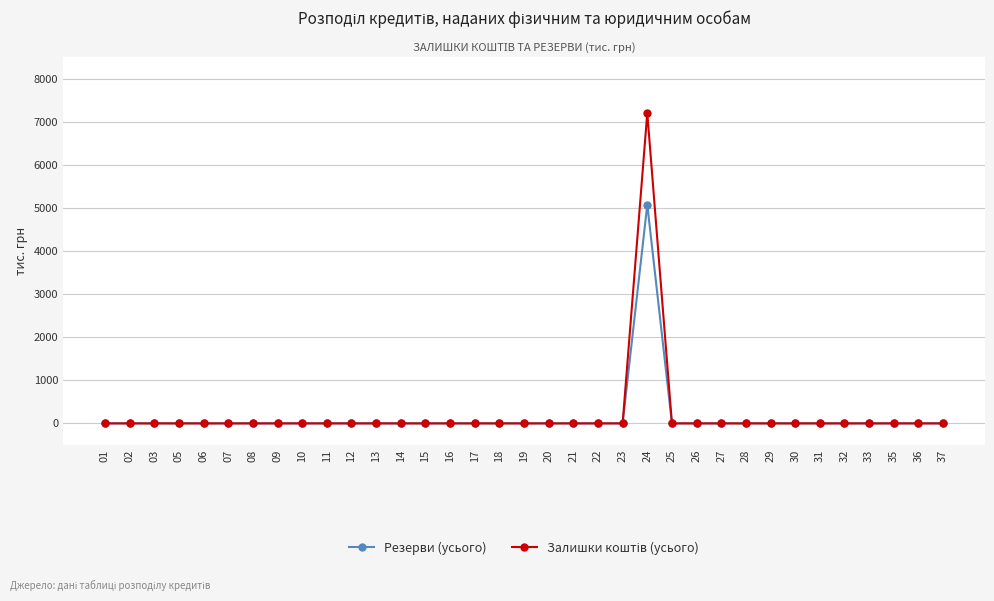

At how many categories does at least one series exceed 6523?

1